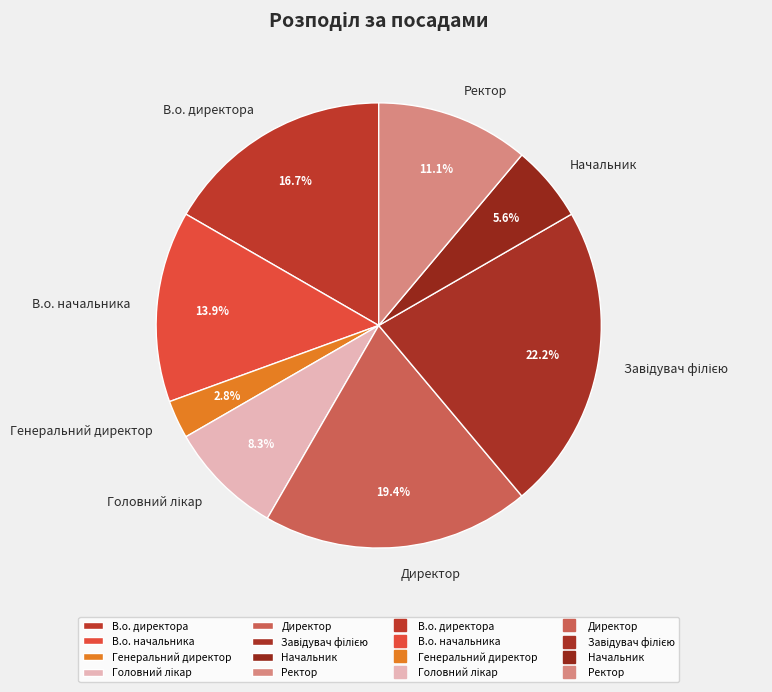

Is В.о. директора the majority of the pie?

No